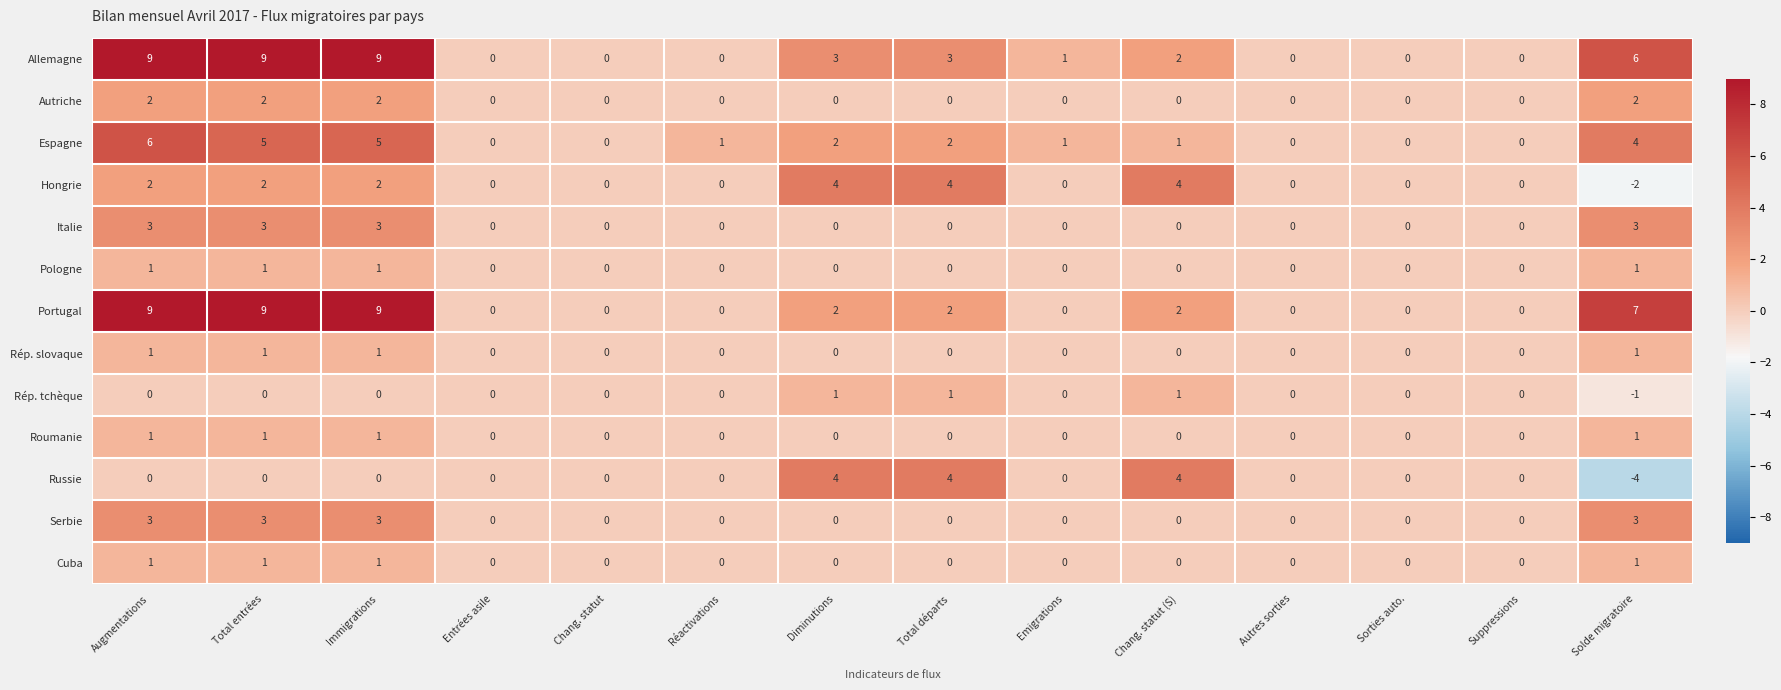

At which category is the sum across all series the highest?

Augmentations